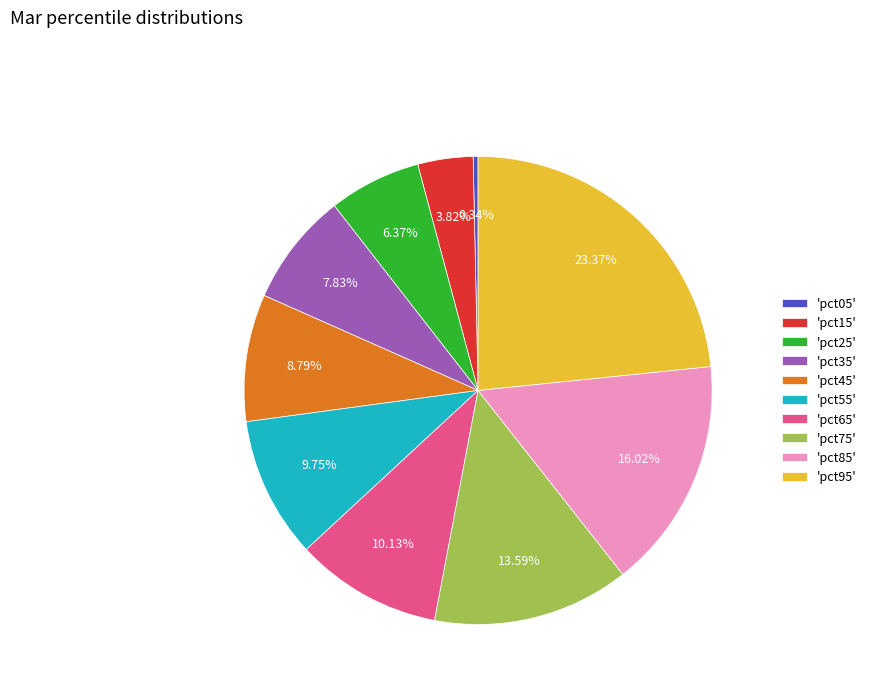

Between 'pct75' and 'pct35', which is larger?

'pct75'